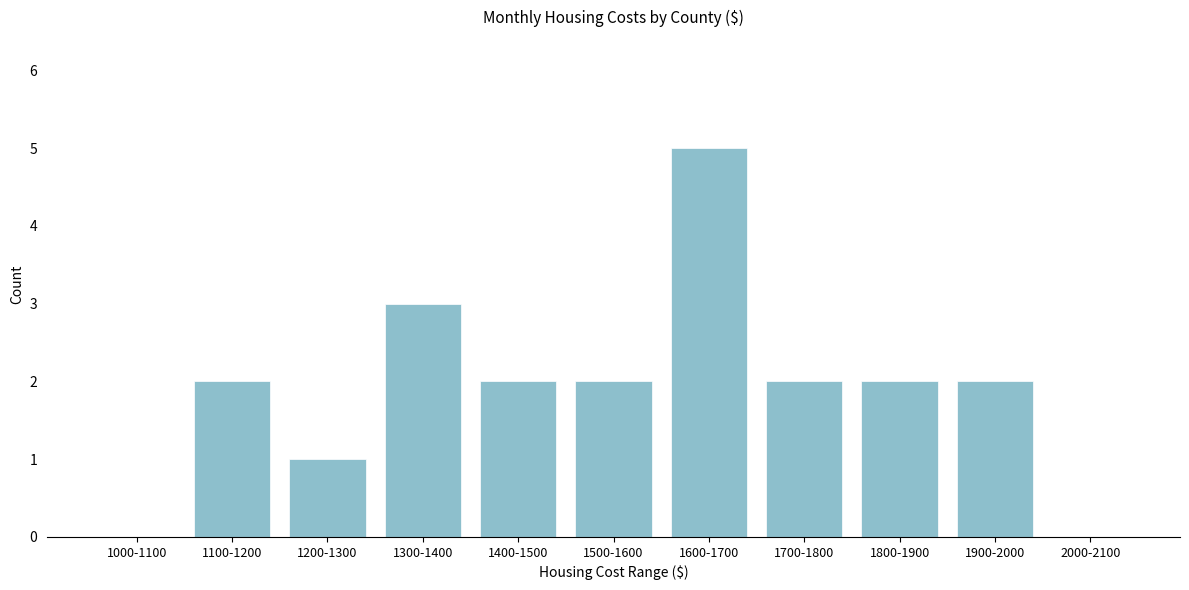

Reading left to right, extract all data points from this chart.

1000-1100=0	1100-1200=2	1200-1300=1	1300-1400=3	1400-1500=2	1500-1600=2	1600-1700=5	1700-1800=2	1800-1900=2	1900-2000=2	2000-2100=0